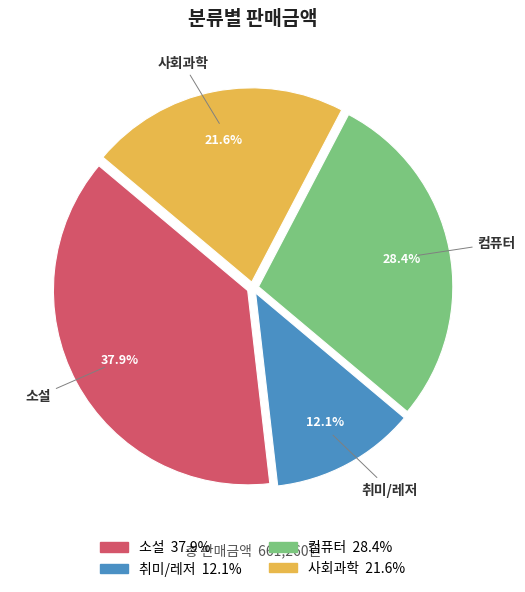

Rank the categories by value from lowest to highest.

취미/레저, 사회과학, 컴퓨터, 소설